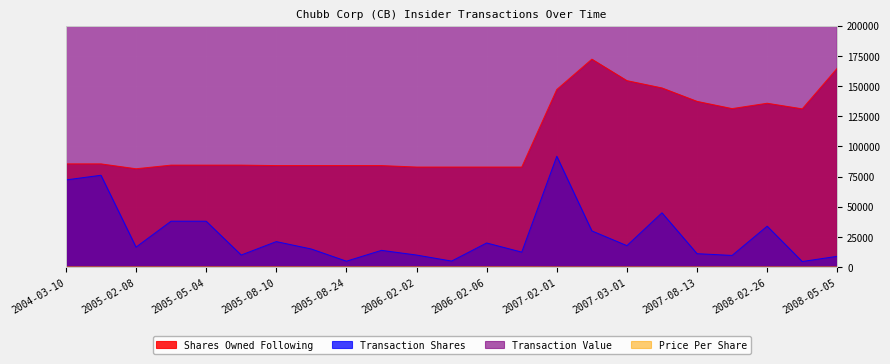

What is the difference between the maximum and minimum values in the transactionShares series?

87176.0